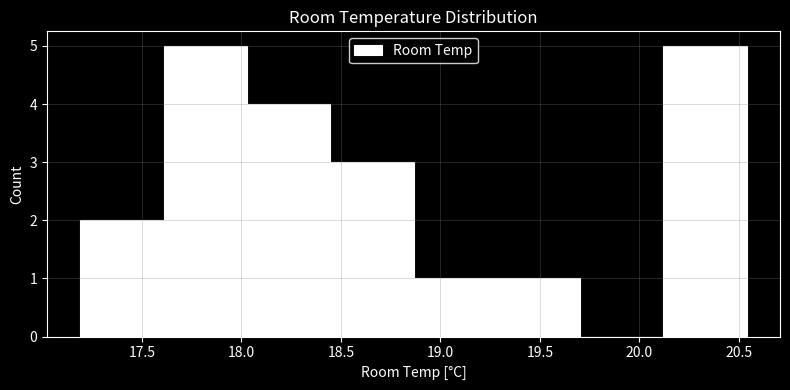

How tall is the bar that spans 17.20 to 17.60 on the x-axis? Neither the bar edges nor the heights are printed on the chart, so give them approximately, as read against the axes.

2